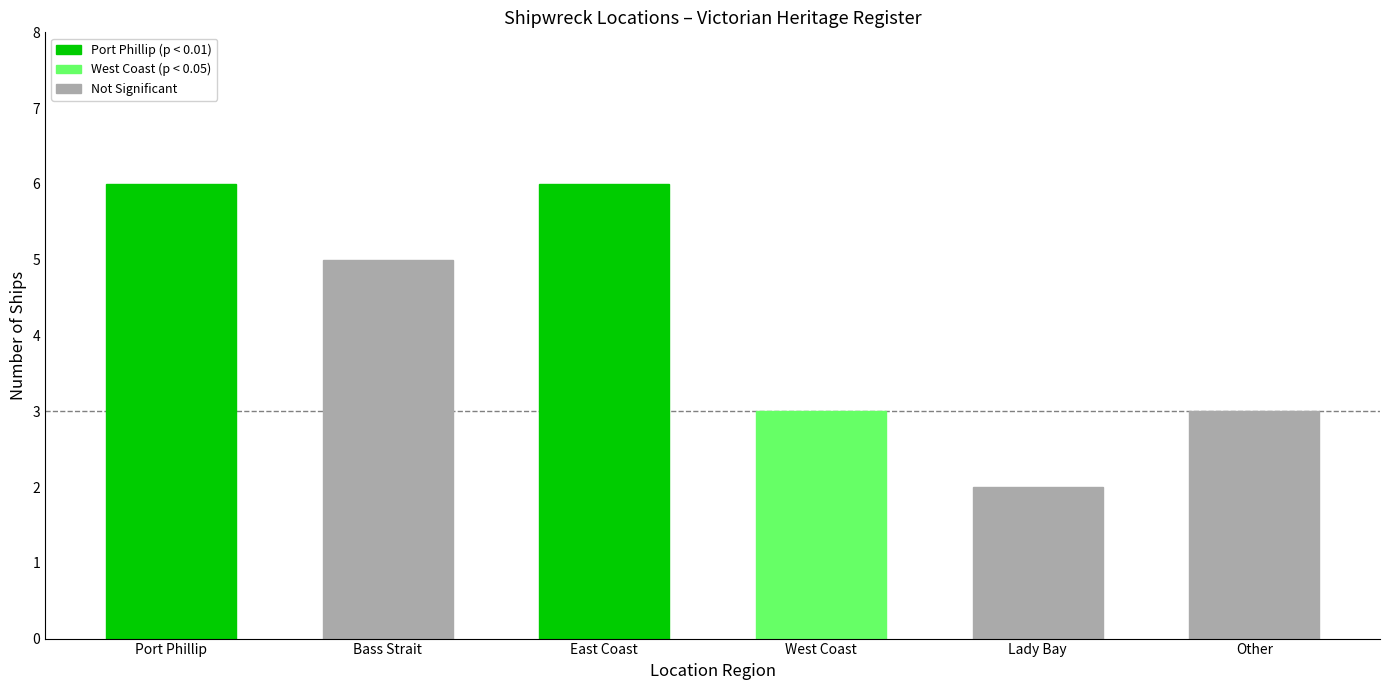

Where is the data nearest to the value 4?

Bass Strait